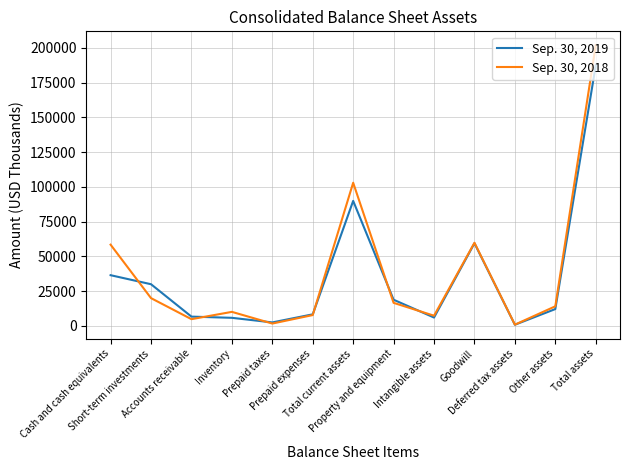

At which category is the sum across all series the highest?

Total assets